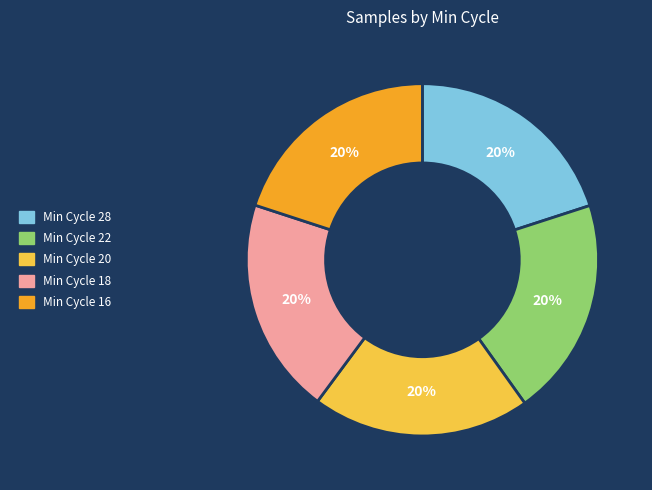

How many slices are in this pie chart?

5